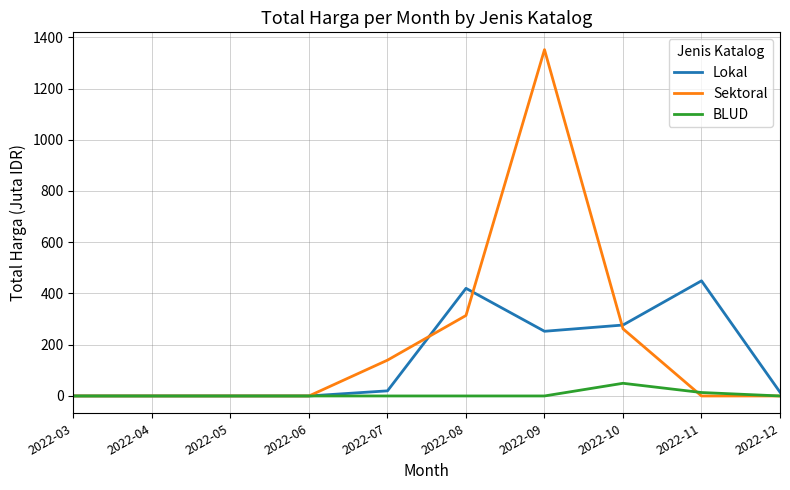

The value of BLUD at 2022-08 is 0.0. True or false?

True